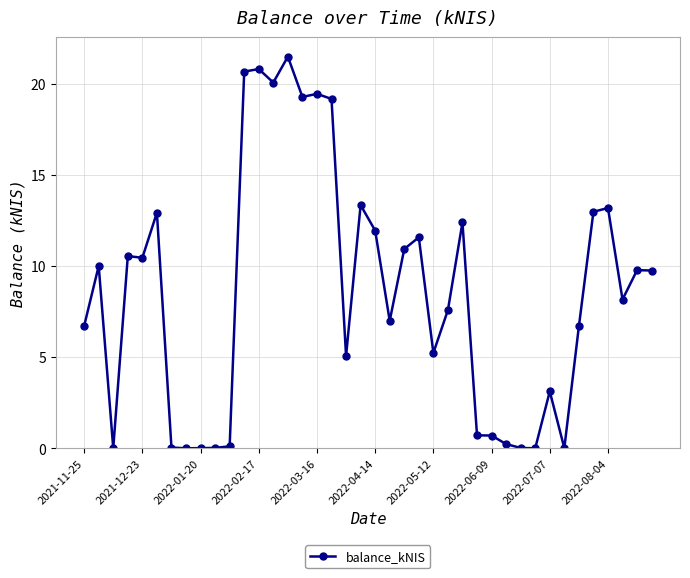

What is the value of the 4th point from the left?

10.5